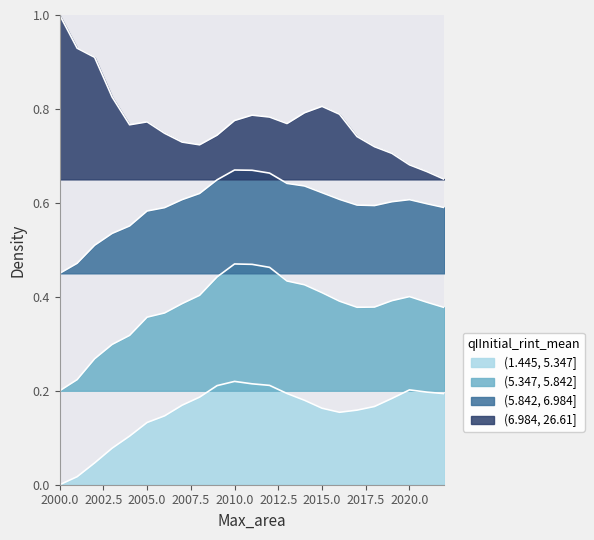

True or false: (1.445, 5.347] and (5.842, 6.984] intersect in this chart.

False